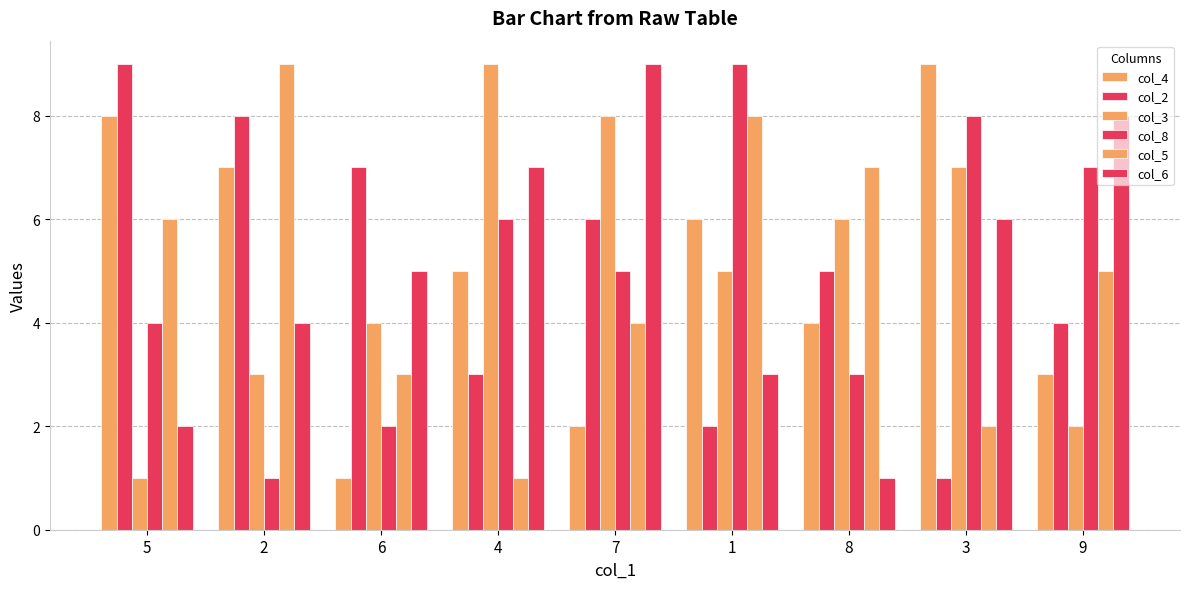

How many bars are there in total?

54